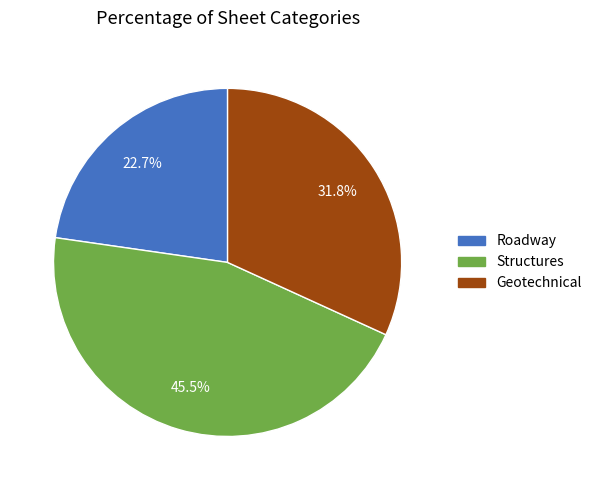

Does any single category account for the majority?

No